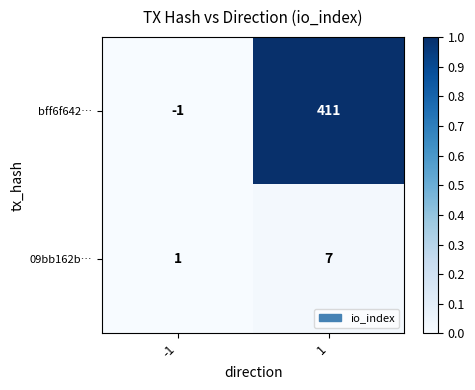

Is it true that bff6f642… equals 600 at 1?

False